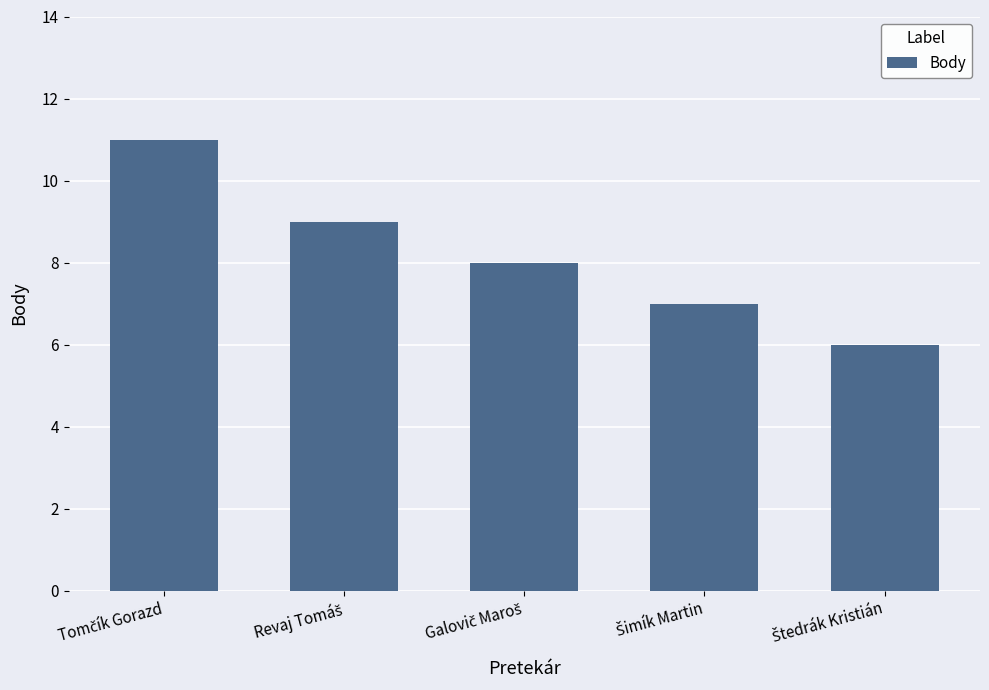

What is the sum of all values?

41